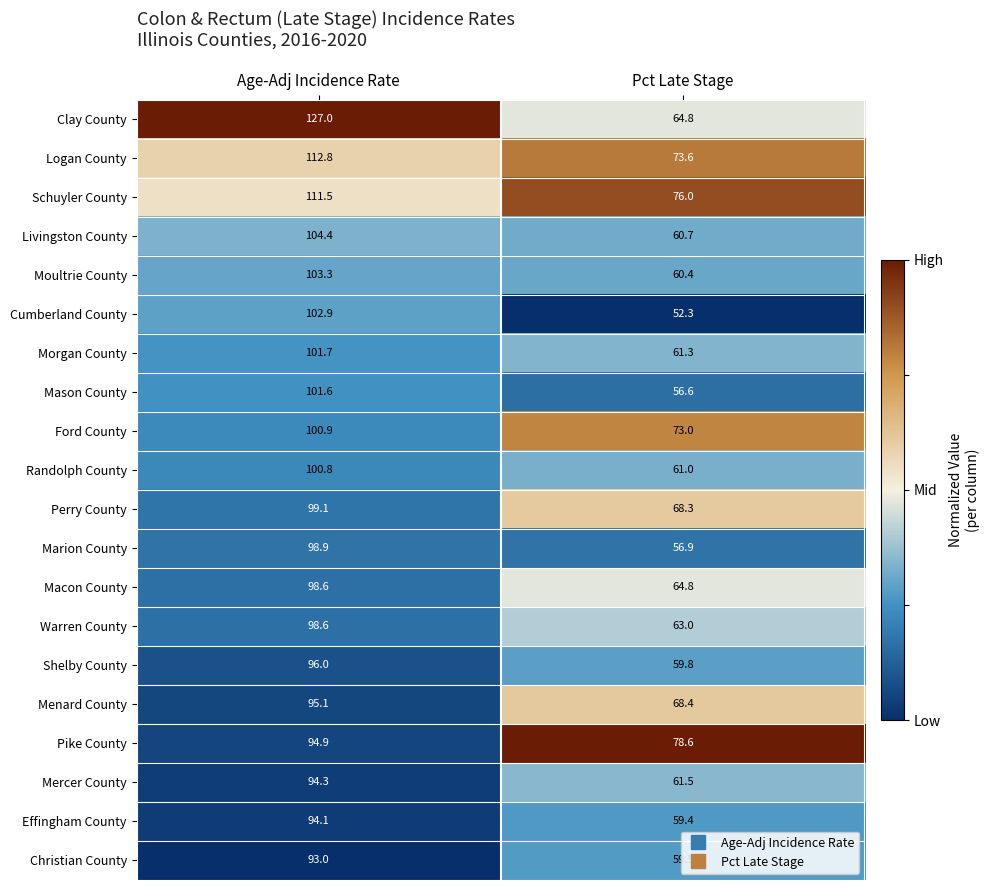

List the labels in order of Ford County value, largest first.

Age-Adj Incidence Rate, Pct Late Stage